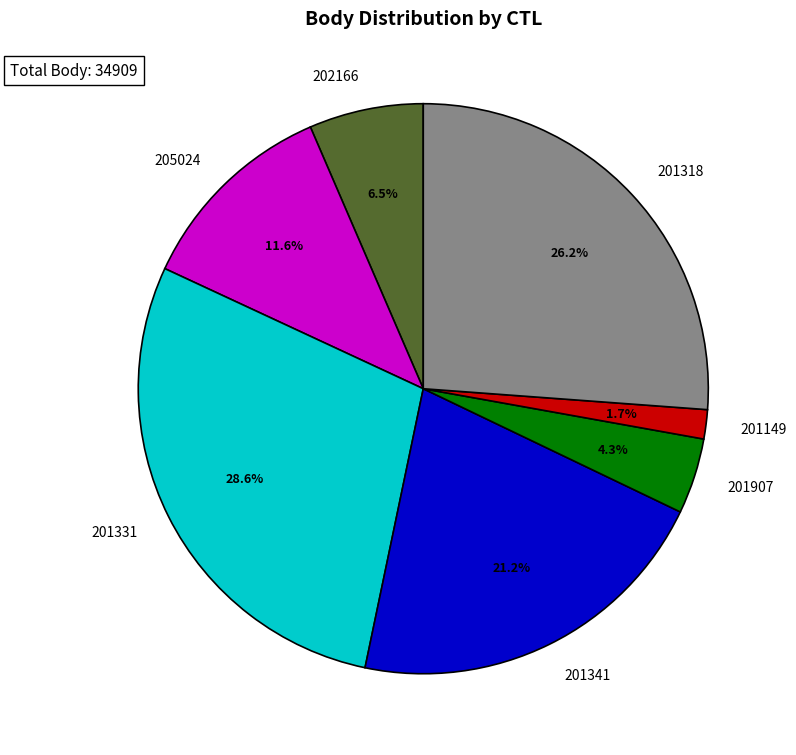

Is it true that 201341 is 9% of the pie?

False